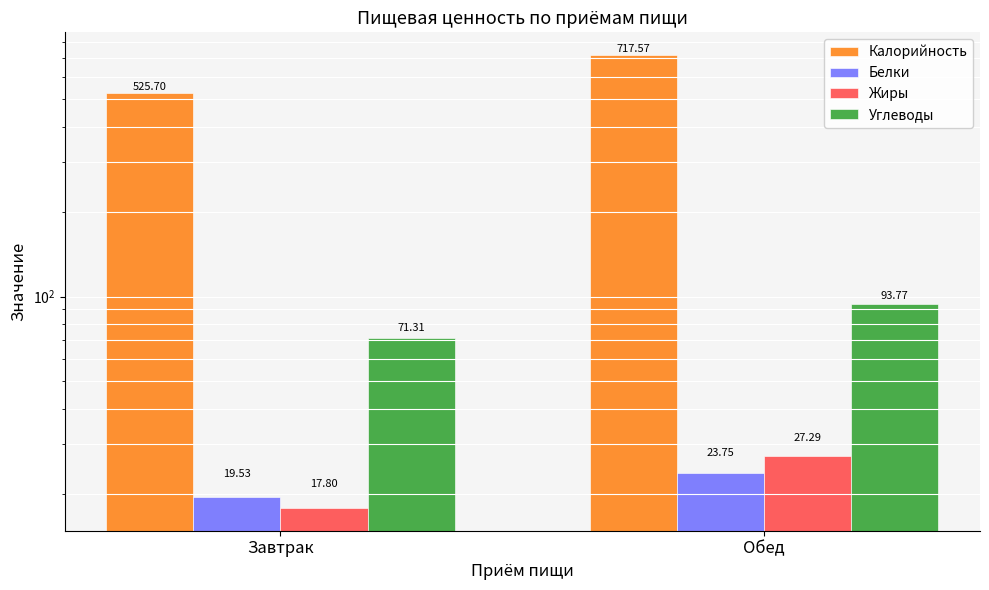

What is the sum of all Углеводы values?

165.1